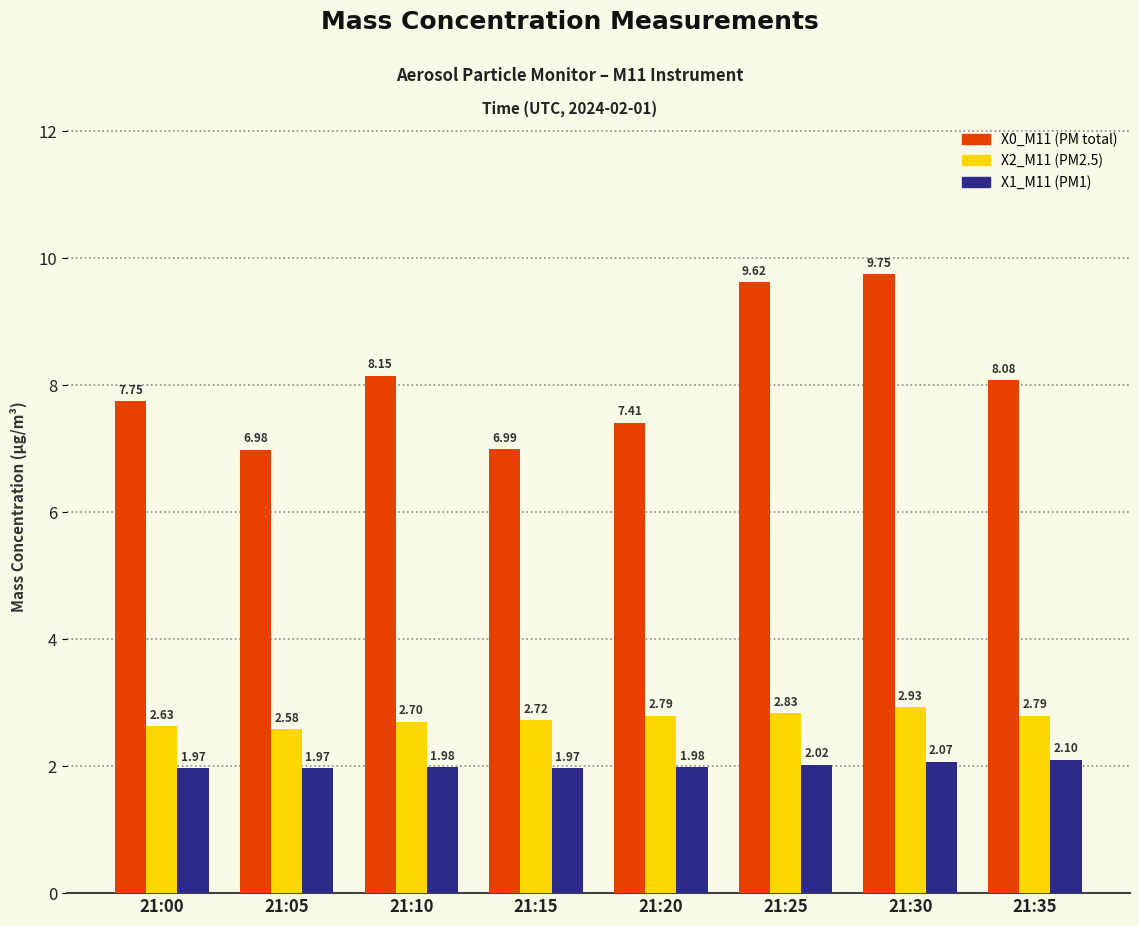

What is the sum of all X1_M11 (PM1) values?

16.1